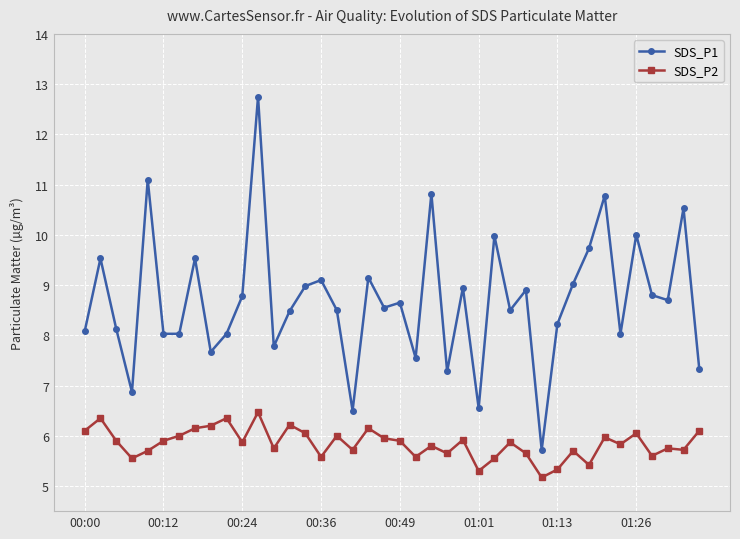

Which series has the largest range (max minus min)?

SDS_P1